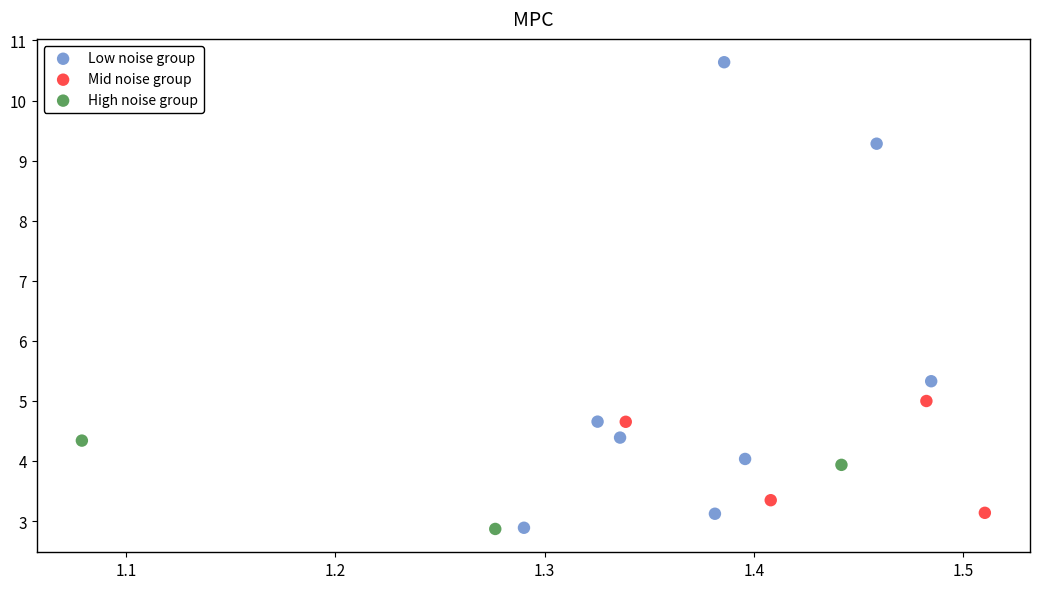

Which series contains the highest Y value?

Low noise group